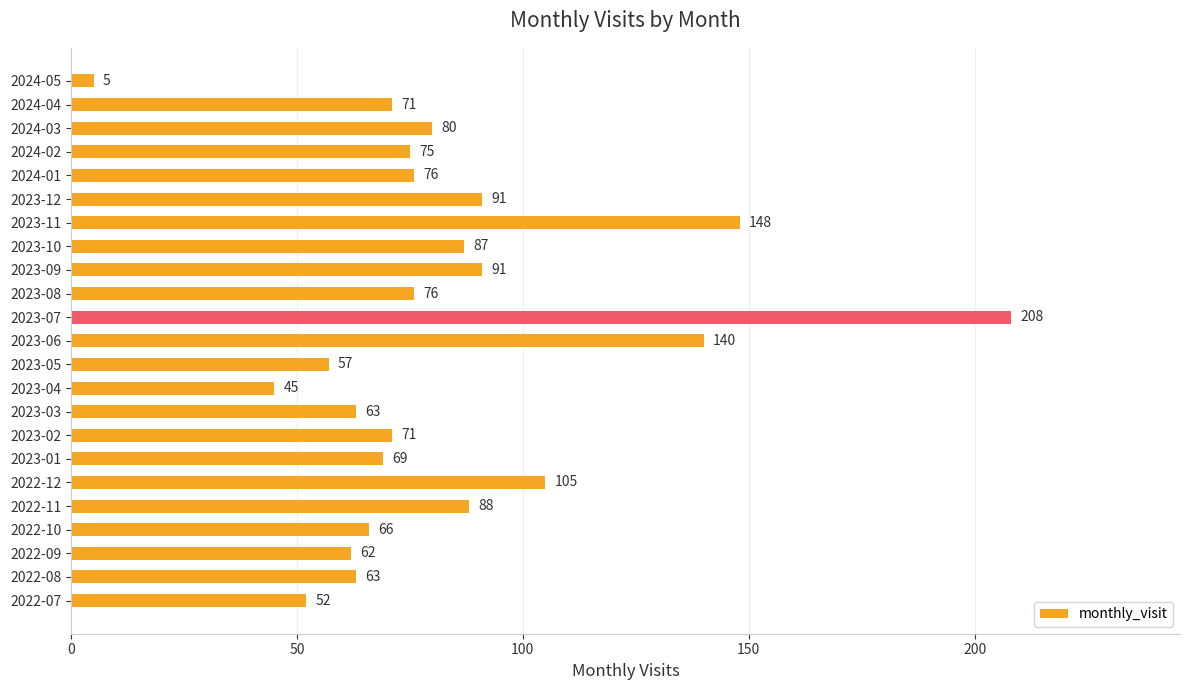

What is the average value?

82